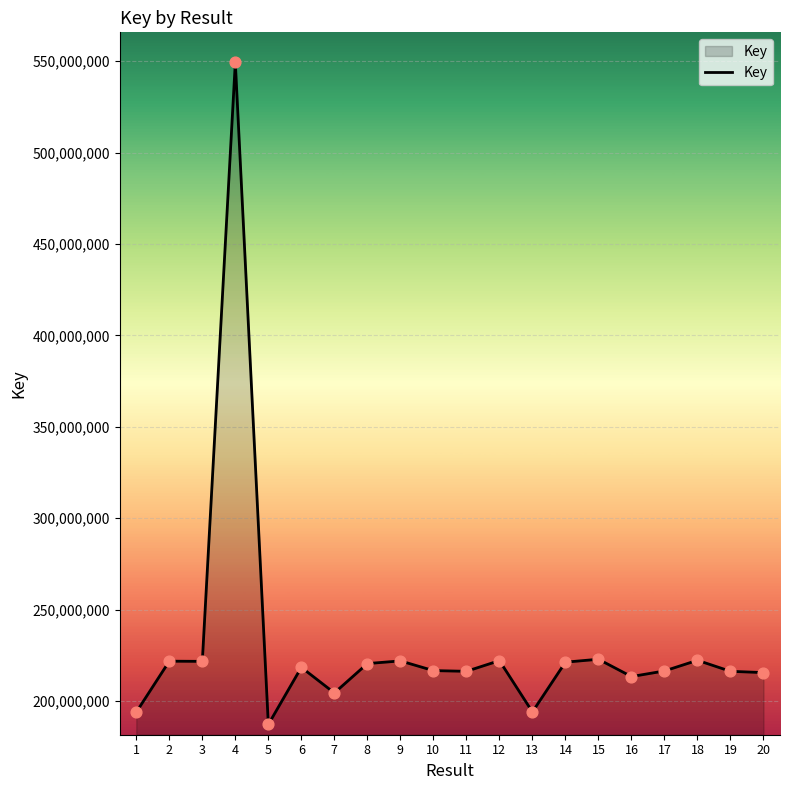

What is the ratio of the value at 9 to the value at 4?

0.4